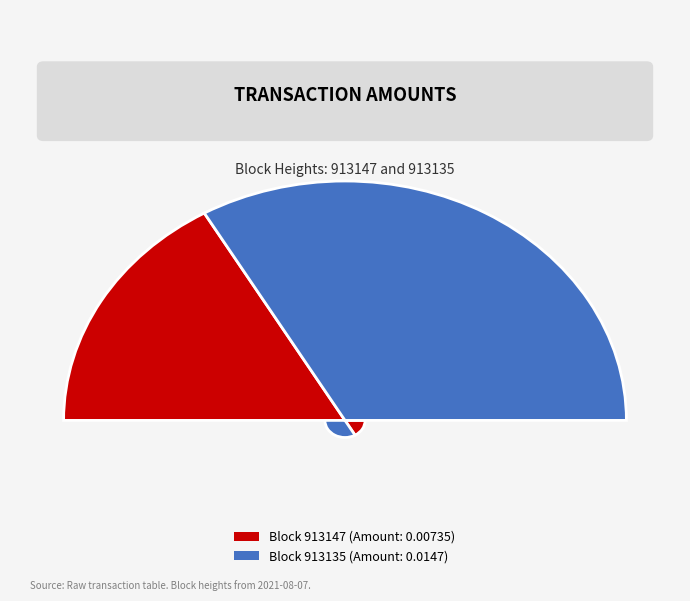

True or false: 913147 accounts for 33% of the total.

True